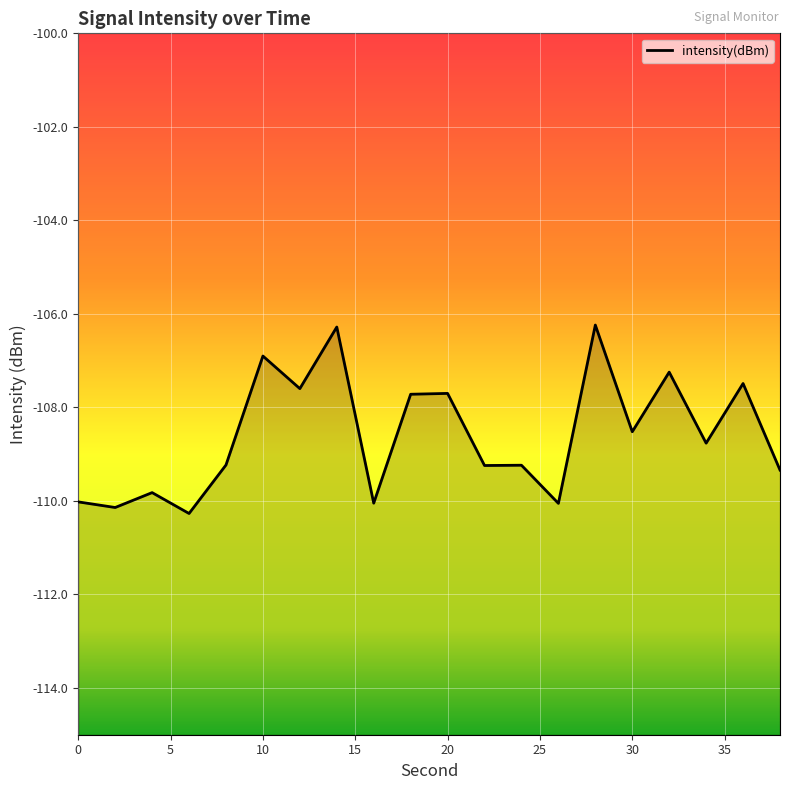

The value at 17 is -39.6. True or false?

False